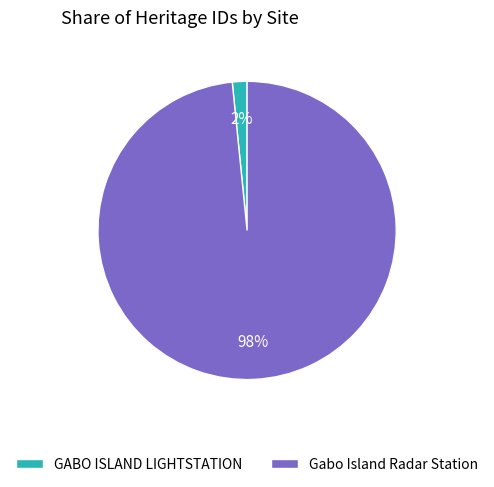

Is there any slice that represents more than half of the pie?

Yes